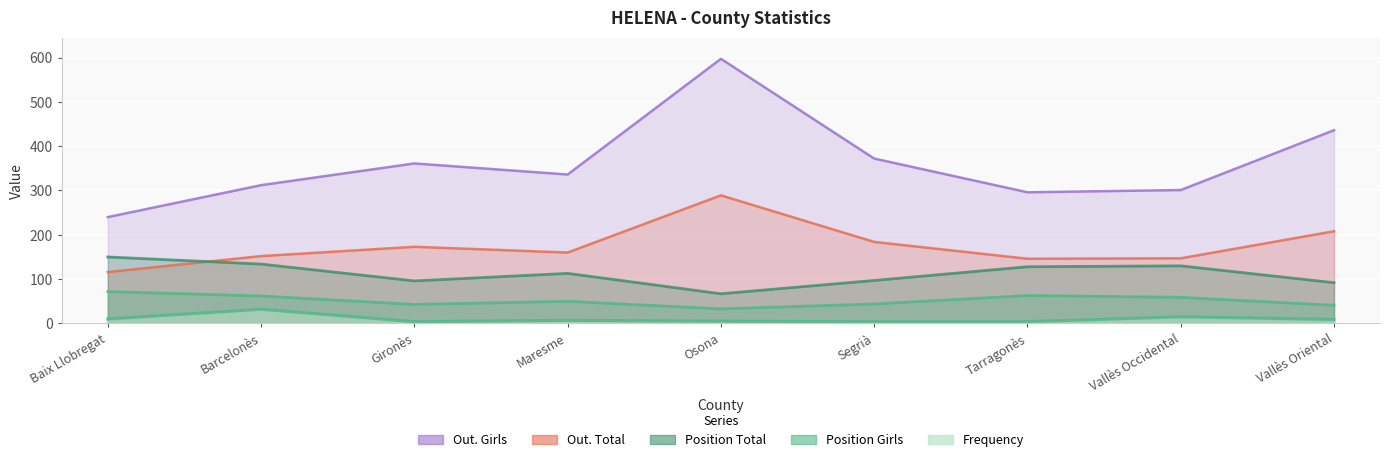

Where is Frequency nearest to the value 18?

Vallès Occidental